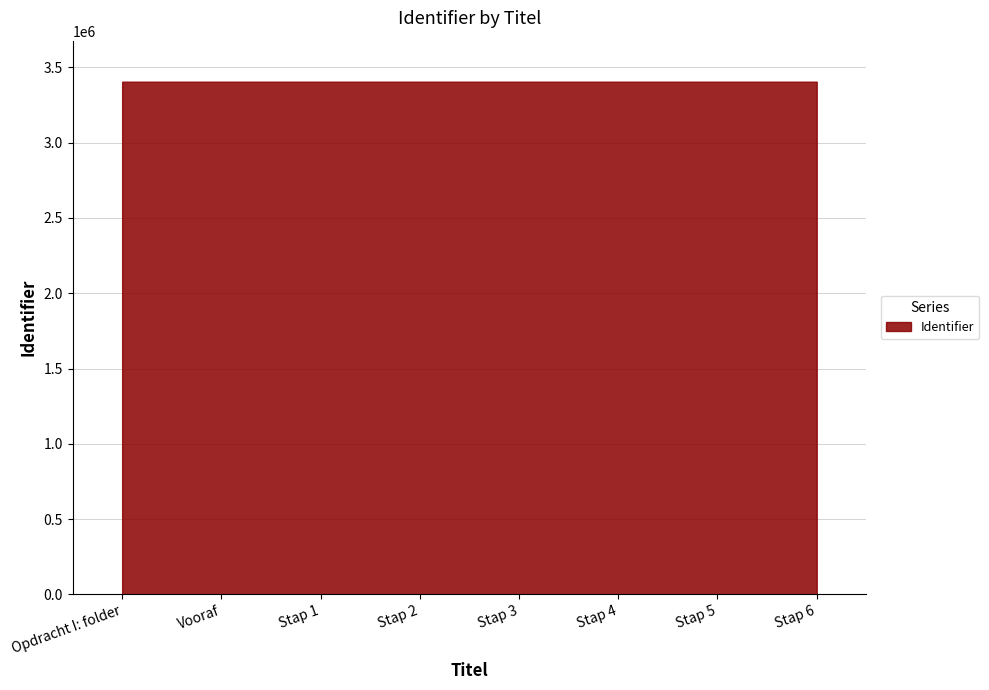

What is the label of the 7th point from the right?

Vooraf